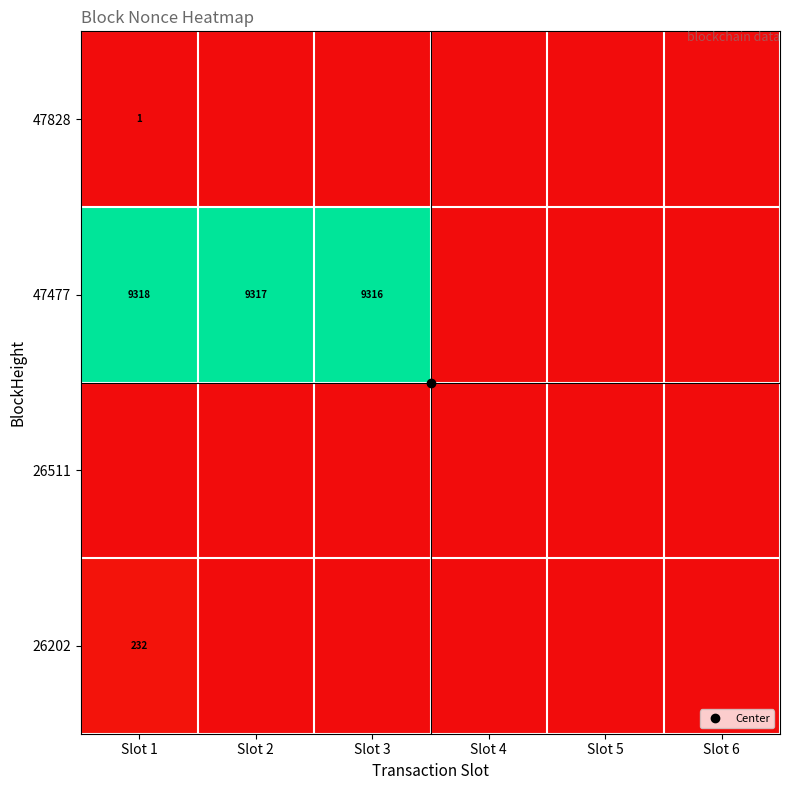

Which has a higher value, Slot 1 or Slot 6?

Slot 1